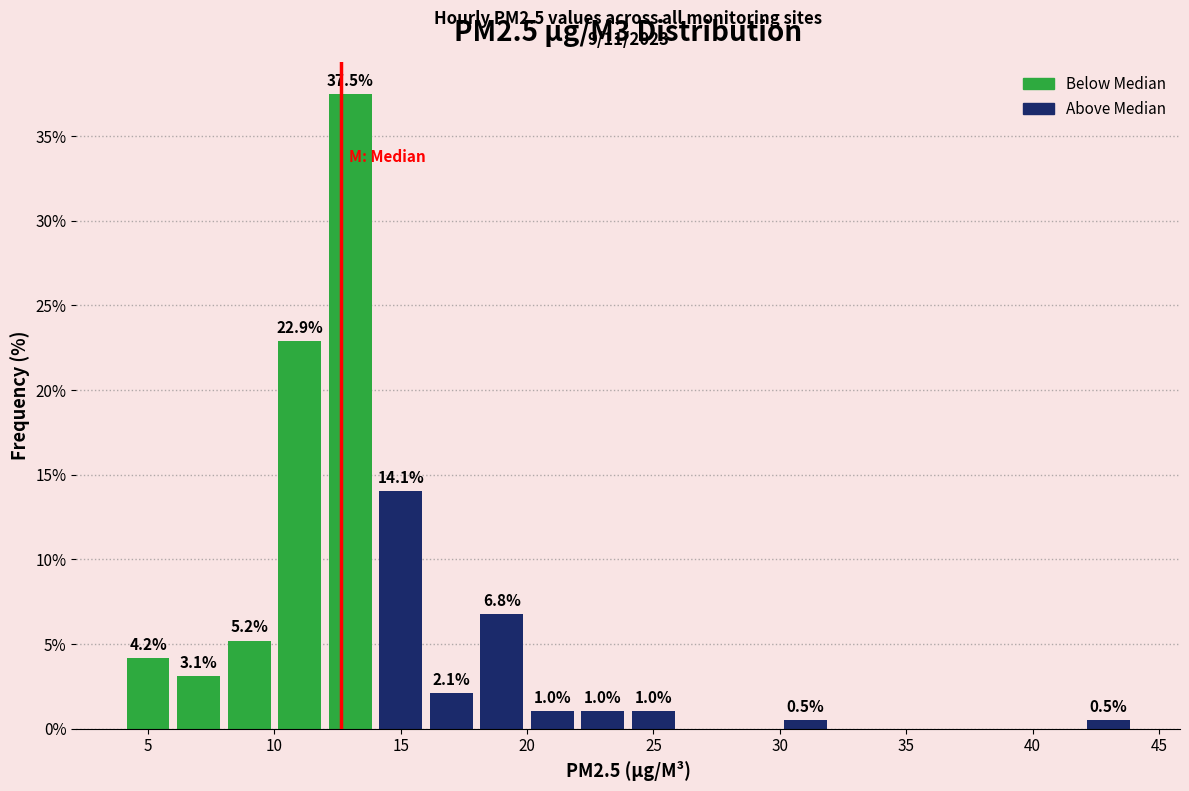

Over which range of the x-axis is the bar tallest?

12 to 14